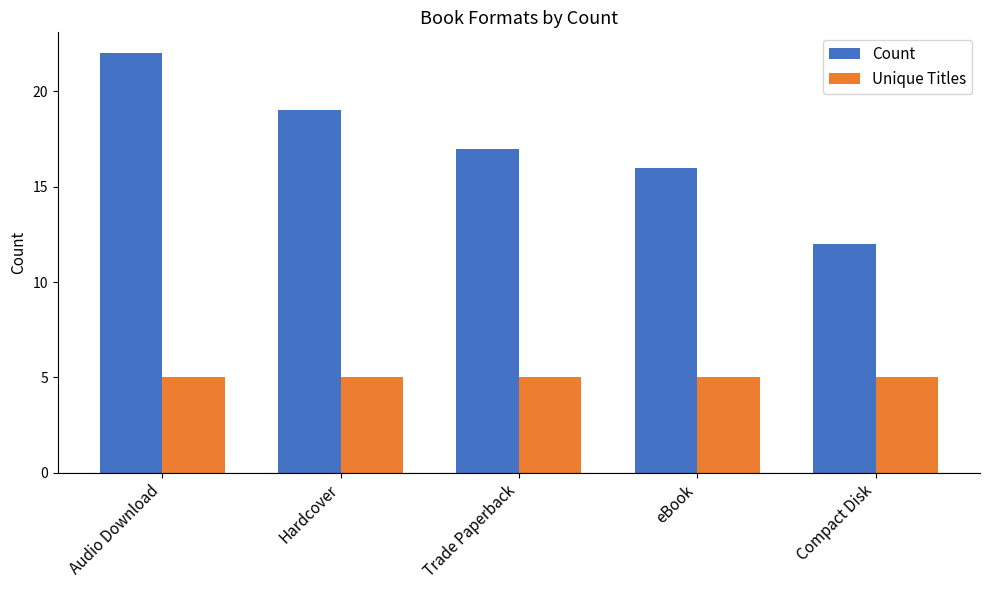

What is the lowest value of the Count series?

12